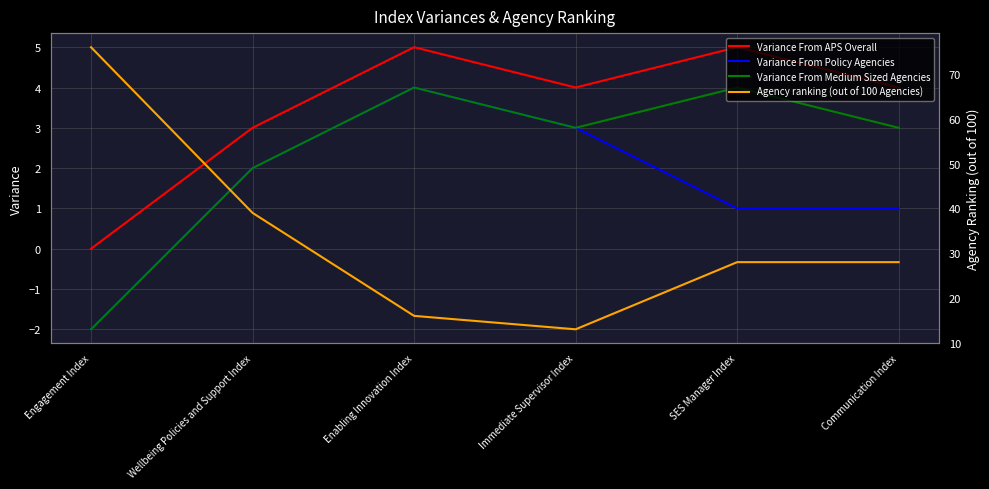

At which category is the sum across all series the highest?

Engagement Index